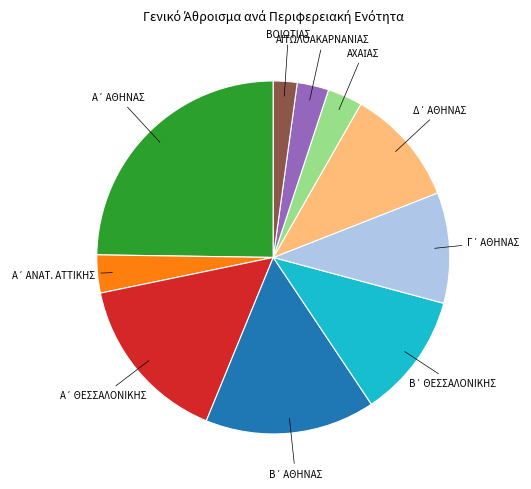

Is there any slice that represents more than half of the pie?

No